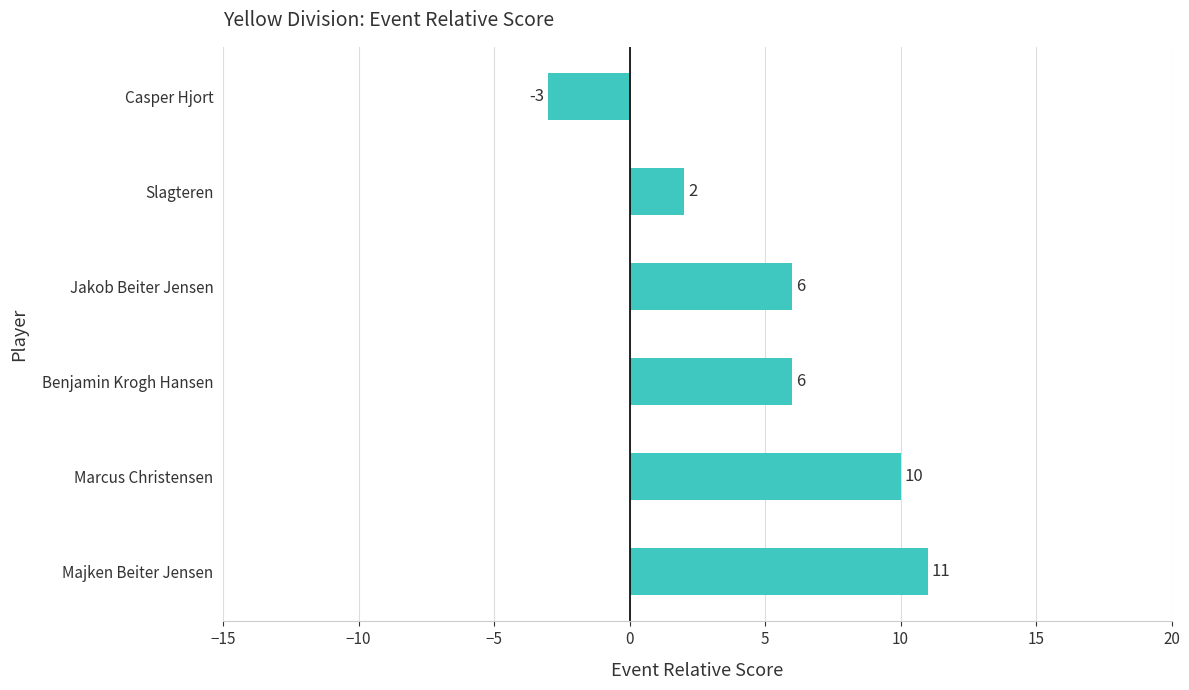

How many values are above zero?

5